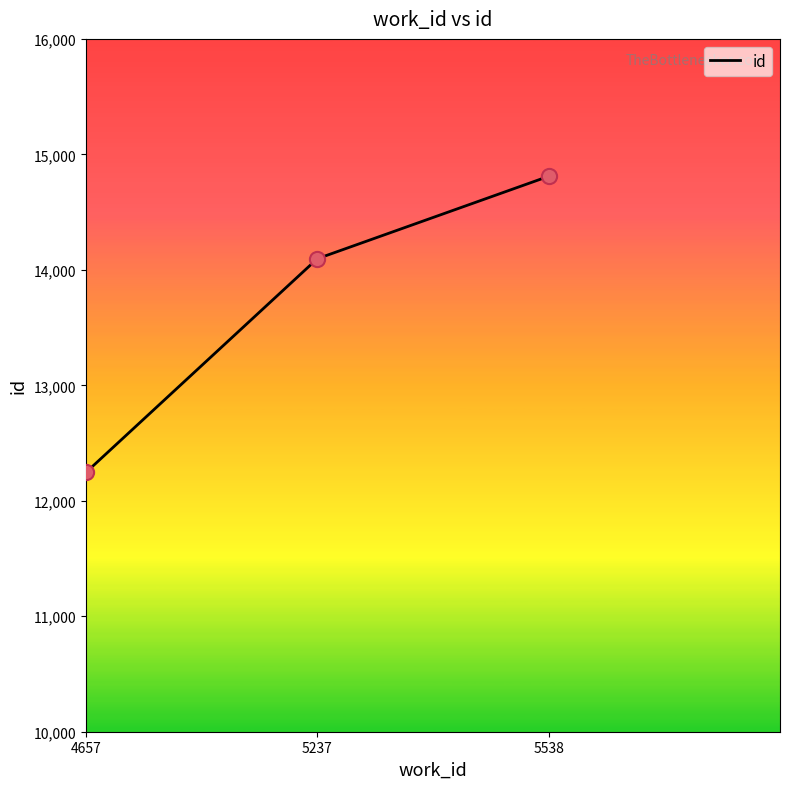

What is the change in value from 4657 to 5237?

+1851